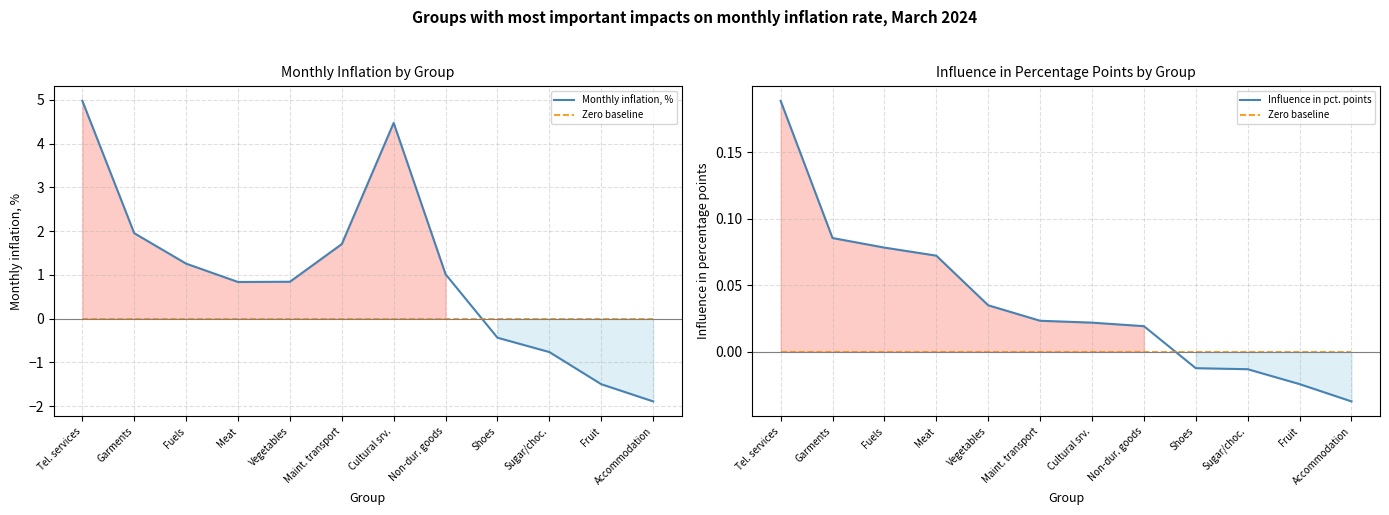

What is the difference between the maximum and second lowest values in the Monthly inflation, % series?

6.5